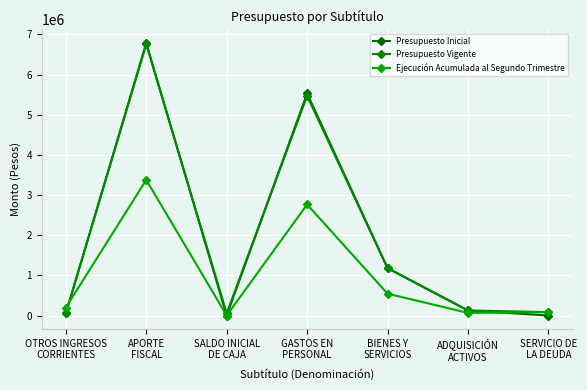

True or false: Presupuesto Inicial and Ejecución Acumulada al Segundo Trimestre cross at least once.

True